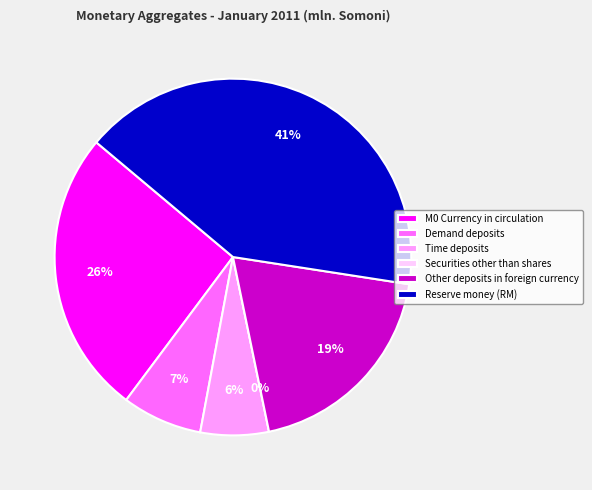

To the nearest percent, what is the difference between the Demand deposits and Securities other than shares slice percentages?

7%